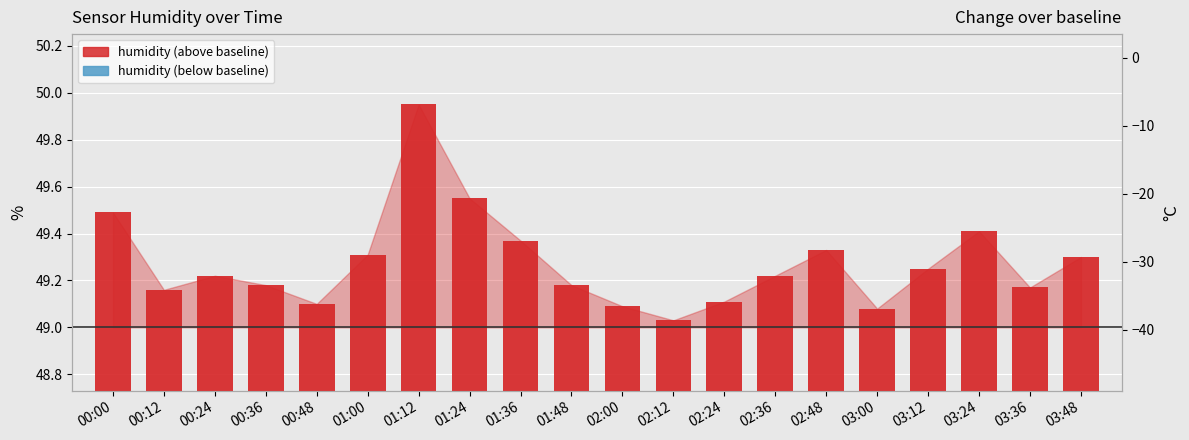

Approximately how many times larger is the value at 01:48 compared to 02:36?

1.0